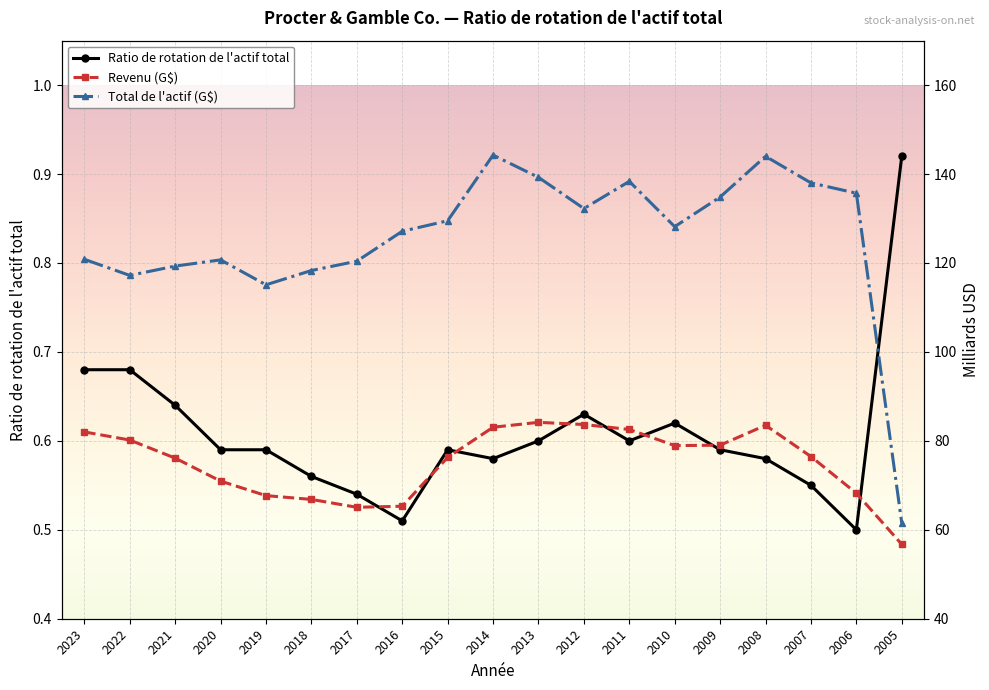

What is the lowest value of the Total de l'actif (G$) series?

61.5